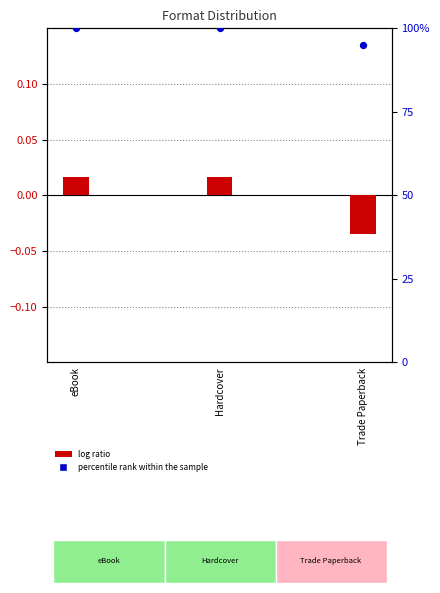

Is the value of percentile rank within the sample at eBook greater than the value of log ratio at Hardcover?

Yes